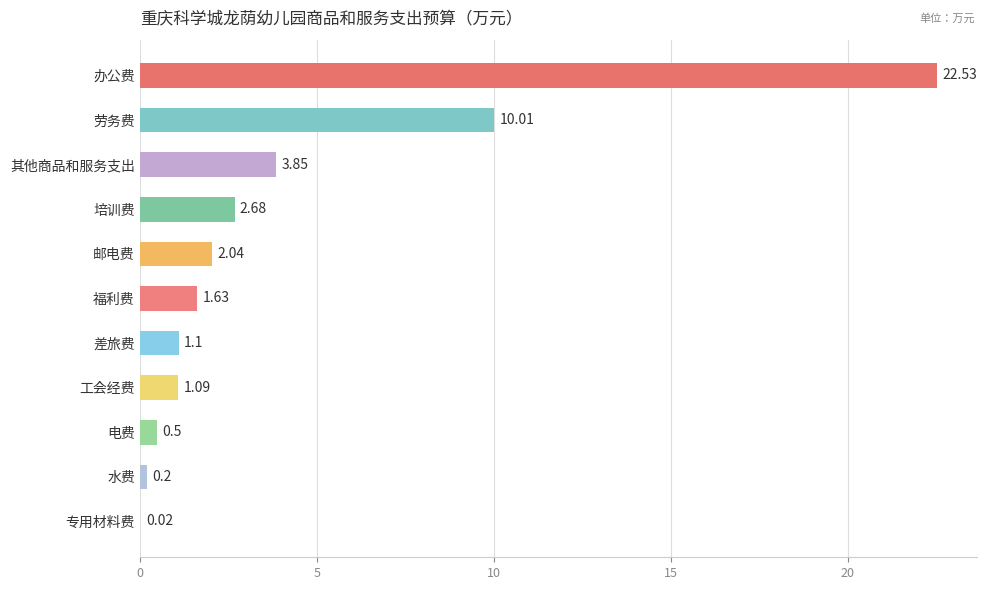

Which category has the highest value across all series?

办公费